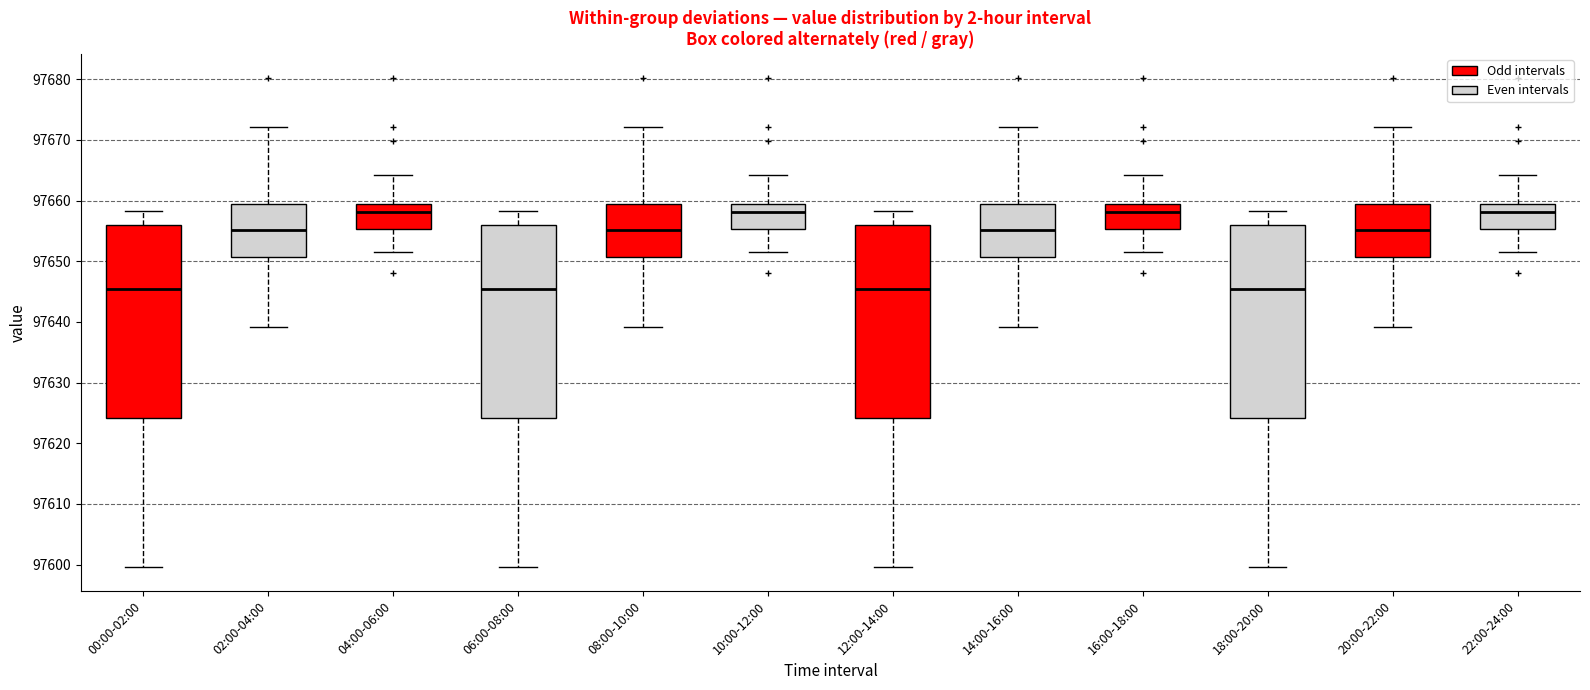

Reading left to right, transcribe this box plot: for each box, give where its median line is, the range the box spans, and where its two whiskers end, as read against the y-axis. The values are not printed on the chart, so give them approximately, as read against the axis.

00:00-02:00: median 97645, box 97624 to 97656, whiskers 97600 to 97658
02:00-04:00: median 97655, box 97651 to 97659, whiskers 97639 to 97672
04:00-06:00: median 97658, box 97655 to 97659, whiskers 97651 to 97664
06:00-08:00: median 97645, box 97624 to 97656, whiskers 97600 to 97658
08:00-10:00: median 97655, box 97651 to 97659, whiskers 97639 to 97672
10:00-12:00: median 97658, box 97655 to 97659, whiskers 97651 to 97664
12:00-14:00: median 97645, box 97624 to 97656, whiskers 97600 to 97658
14:00-16:00: median 97655, box 97651 to 97659, whiskers 97639 to 97672
16:00-18:00: median 97658, box 97655 to 97659, whiskers 97651 to 97664
18:00-20:00: median 97645, box 97624 to 97656, whiskers 97600 to 97658
20:00-22:00: median 97655, box 97651 to 97659, whiskers 97639 to 97672
22:00-24:00: median 97658, box 97655 to 97659, whiskers 97651 to 97664